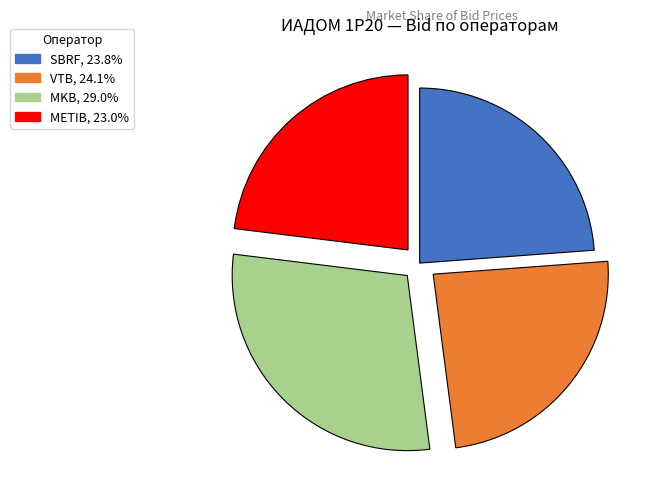

Which category has the biggest portion of the pie?

MKB